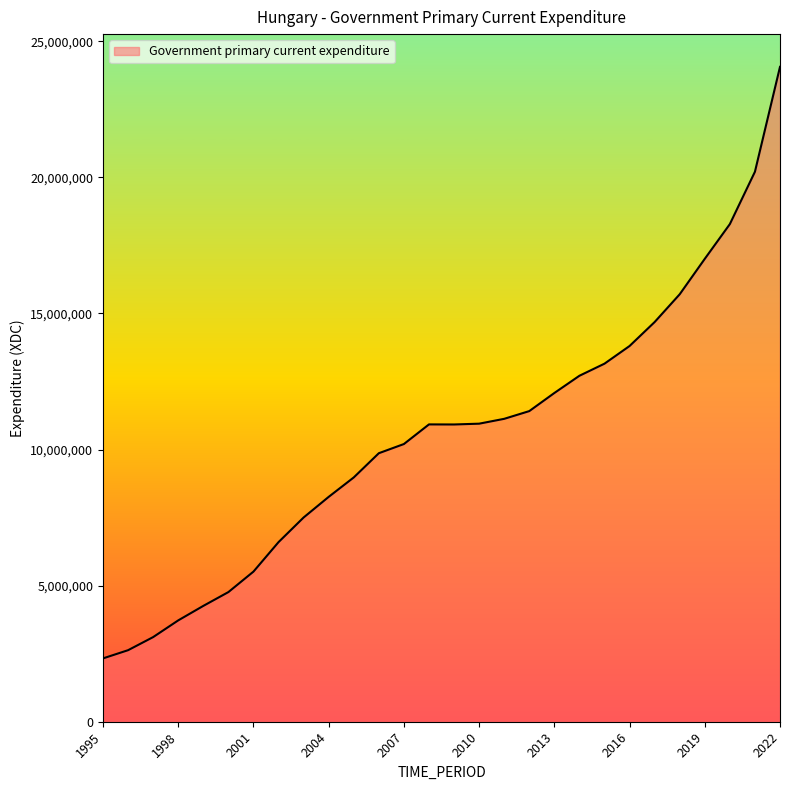

What is the value of the 28th point from the left?

24061273.0